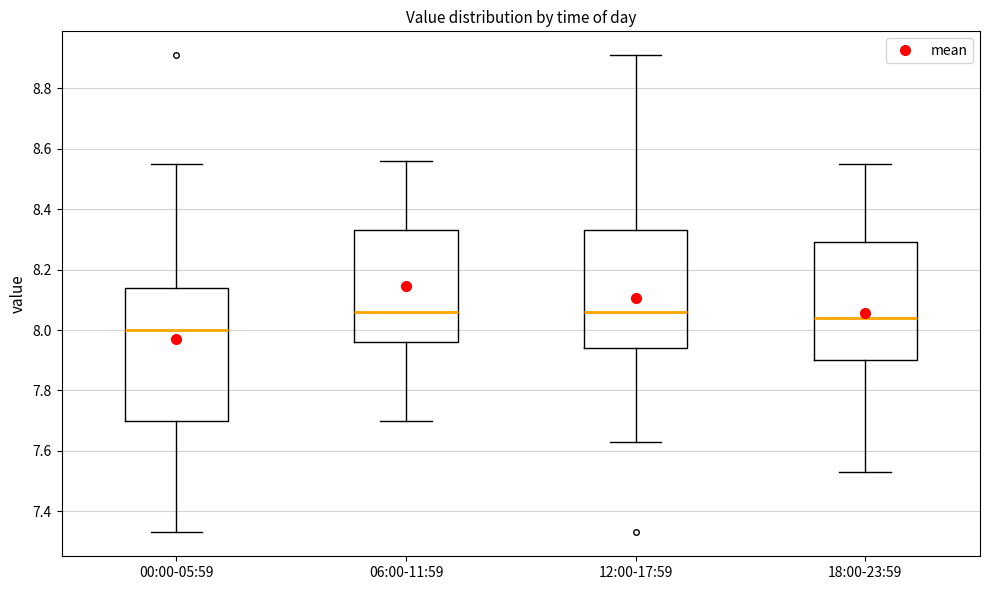

Reading left to right, read every box against the y-axis: the position of its median line, the range the box covers, and the ends of its whiskers. The values are not printed on the chart, so give them approximately, as read against the axis.

00:00-05:59: median 8.00, box 7.70 to 8.14, whiskers 7.34 to 8.56
06:00-11:59: median 8.06, box 7.96 to 8.34, whiskers 7.70 to 8.56
12:00-17:59: median 8.06, box 7.94 to 8.34, whiskers 7.64 to 8.92
18:00-23:59: median 8.04, box 7.90 to 8.30, whiskers 7.54 to 8.56